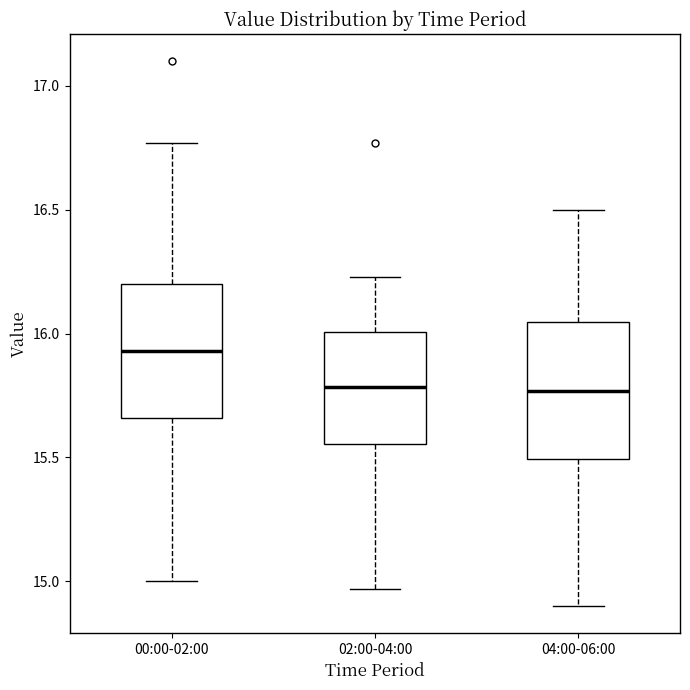

Reading left to right, read every box against the y-axis: the position of its median line, the range the box covers, and the ends of its whiskers. The values are not printed on the chart, so give them approximately, as read against the axis.

00:00-02:00: median 15.95, box 15.65 to 16.20, whiskers 15.00 to 16.75
02:00-04:00: median 15.80, box 15.55 to 16.00, whiskers 14.95 to 16.25
04:00-06:00: median 15.75, box 15.50 to 16.05, whiskers 14.90 to 16.50